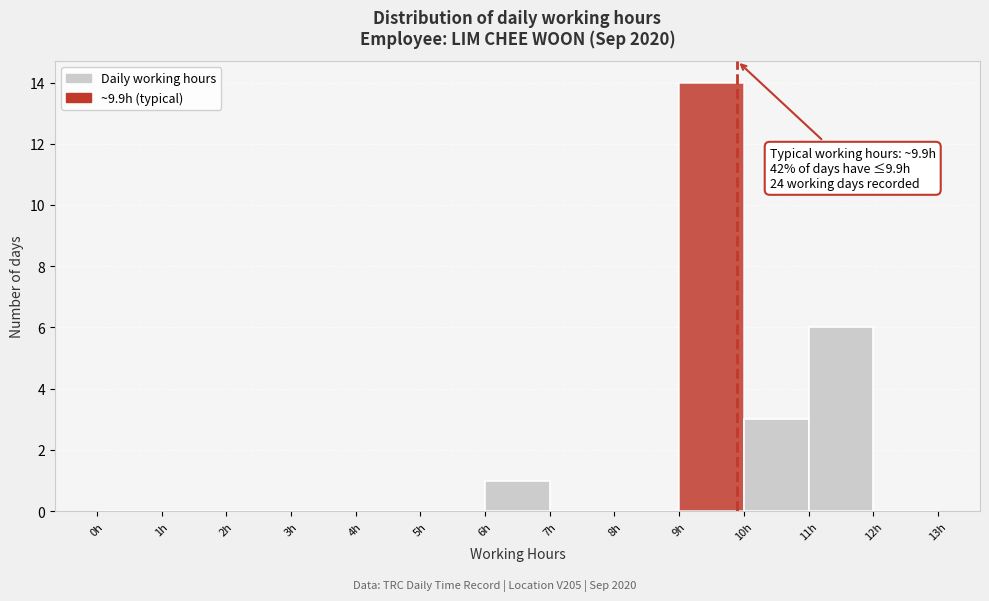

Over which range of the x-axis is the bar tallest?

9 to 10